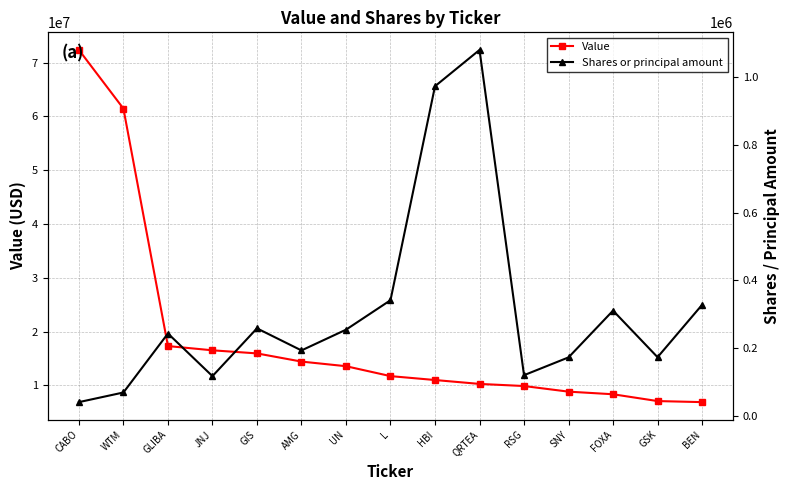

How many values in the Shares or principal amount series are below 243210?

7